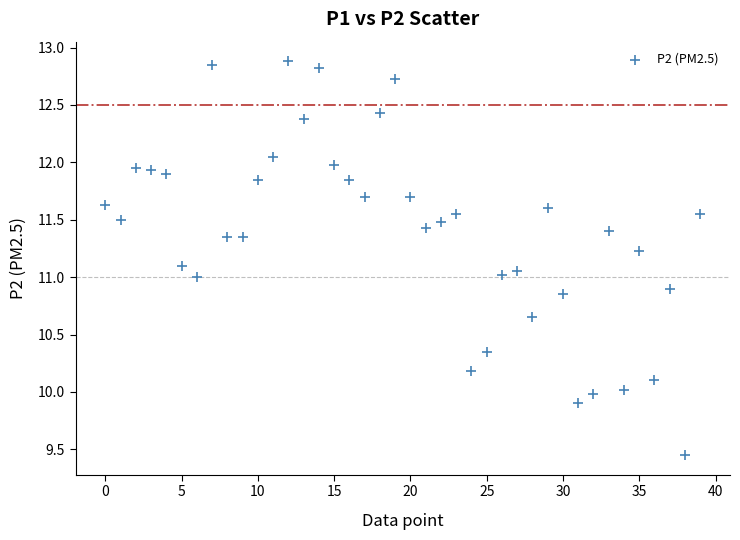

What is the range of Y values (max minus min)?

3.4